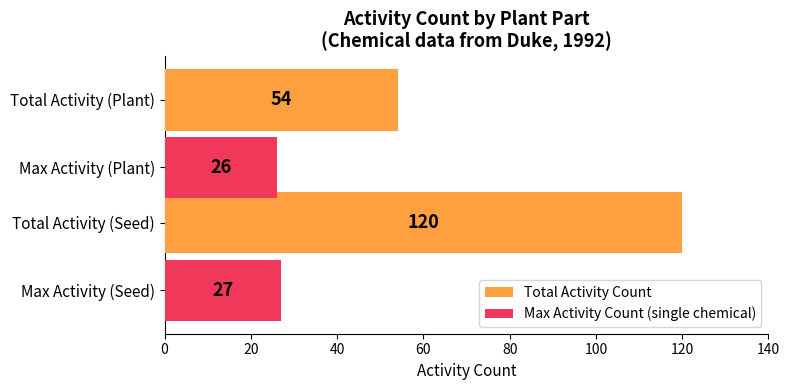

What is the sum of all Max Activity Count (single chemical) values?

53